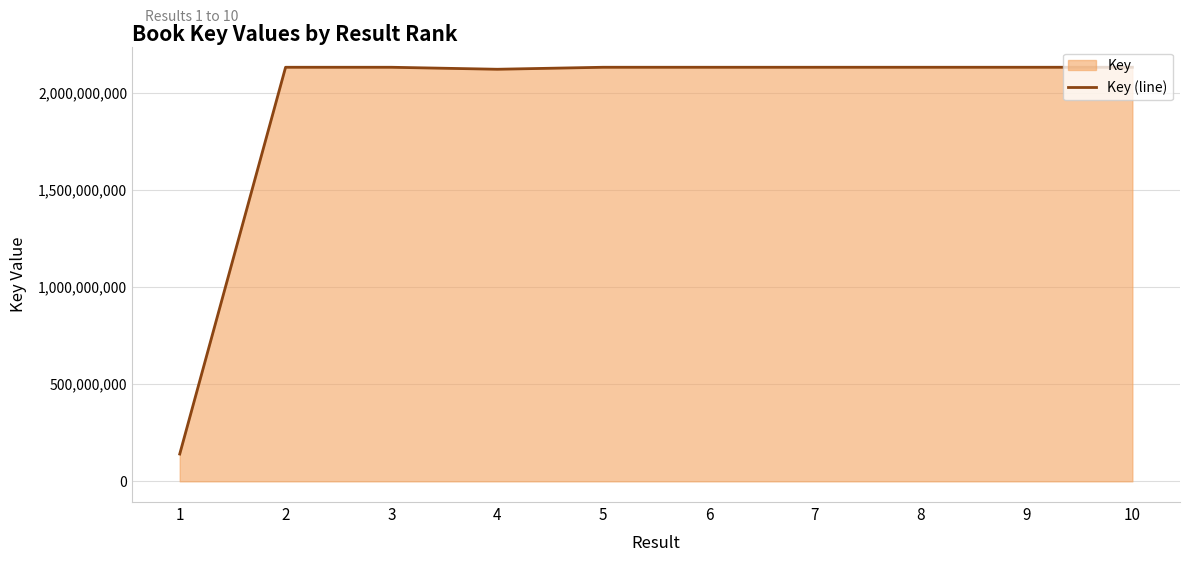

What is the value of the 7th point from the left?

2130383014